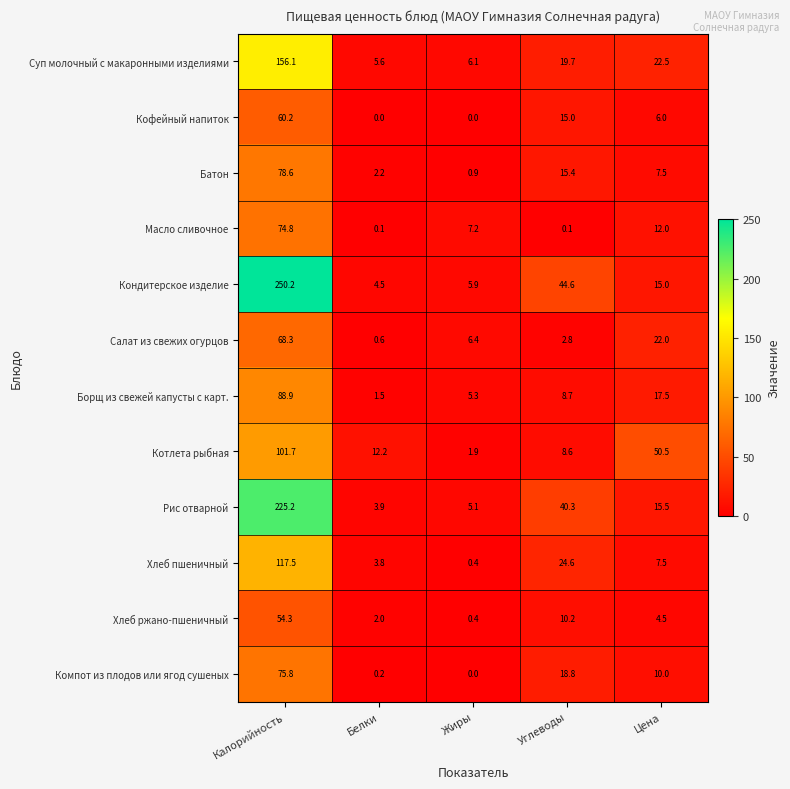

What is the sum of all Компот из плодов или ягод сушеных values?

104.8